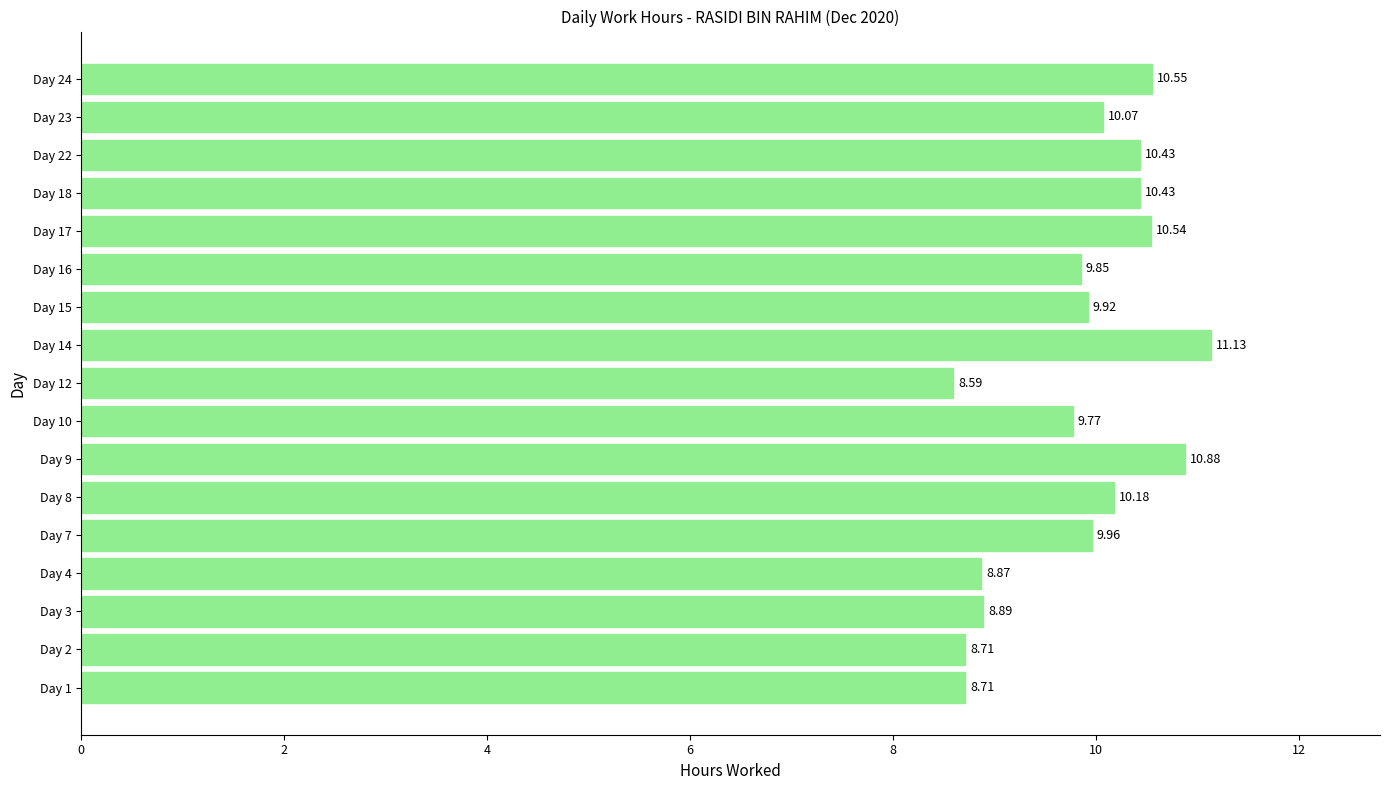

At which category does the chart reach its minimum across all series?

Day 12